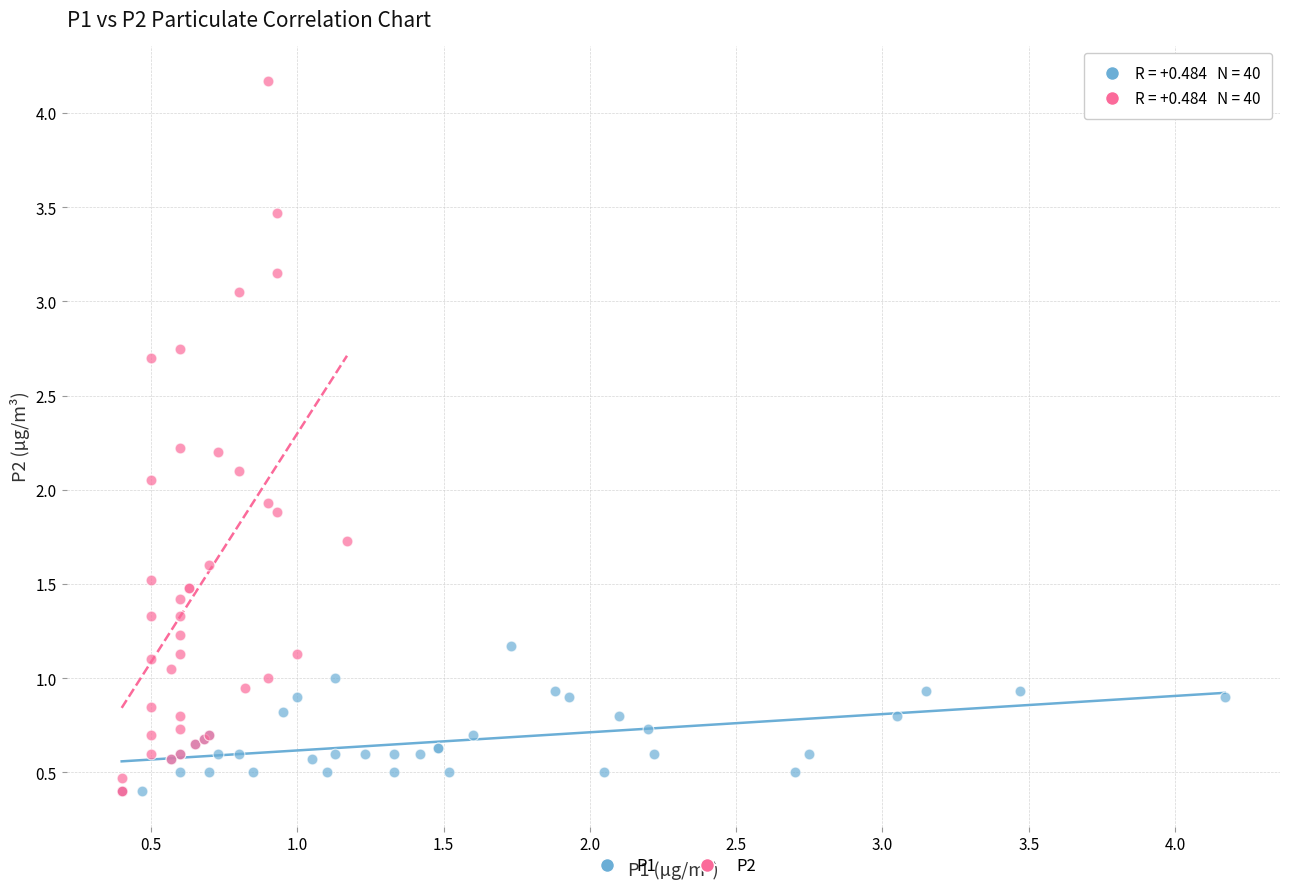

What are all the series names shown in the legend?

P1, P2